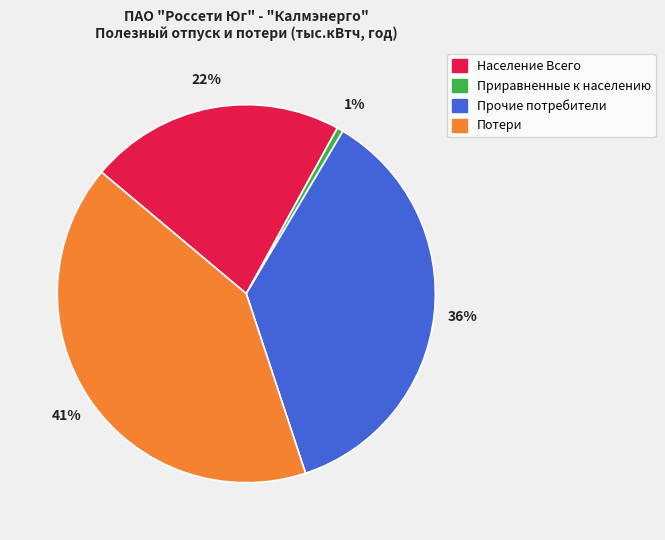

What percentage is the Потери slice, to the nearest percent?

41%